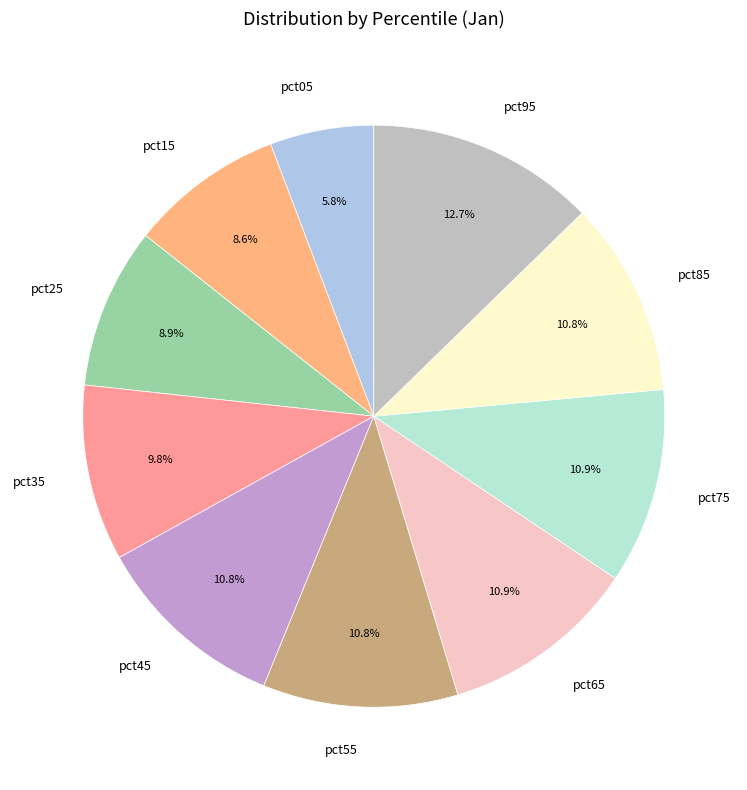

Is pct85 the majority of the pie?

No